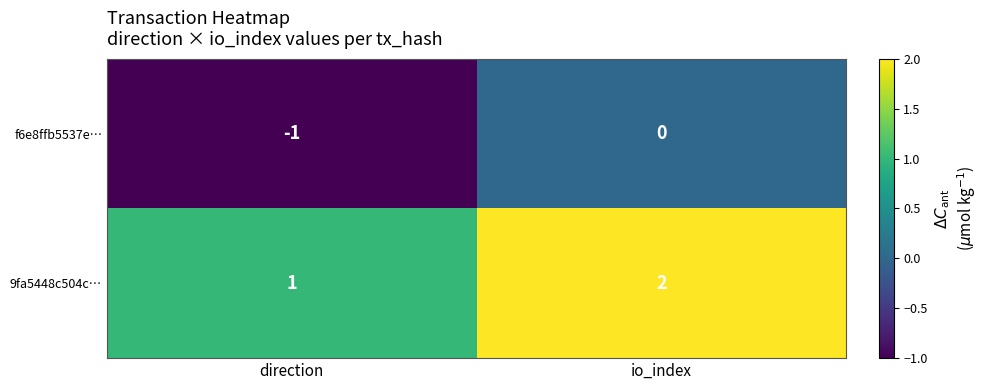

Reading left to right, transcribe all the data shown in this chart.

f6e8ffb5537e…: -1	0
9fa5448c504c…: 1	2